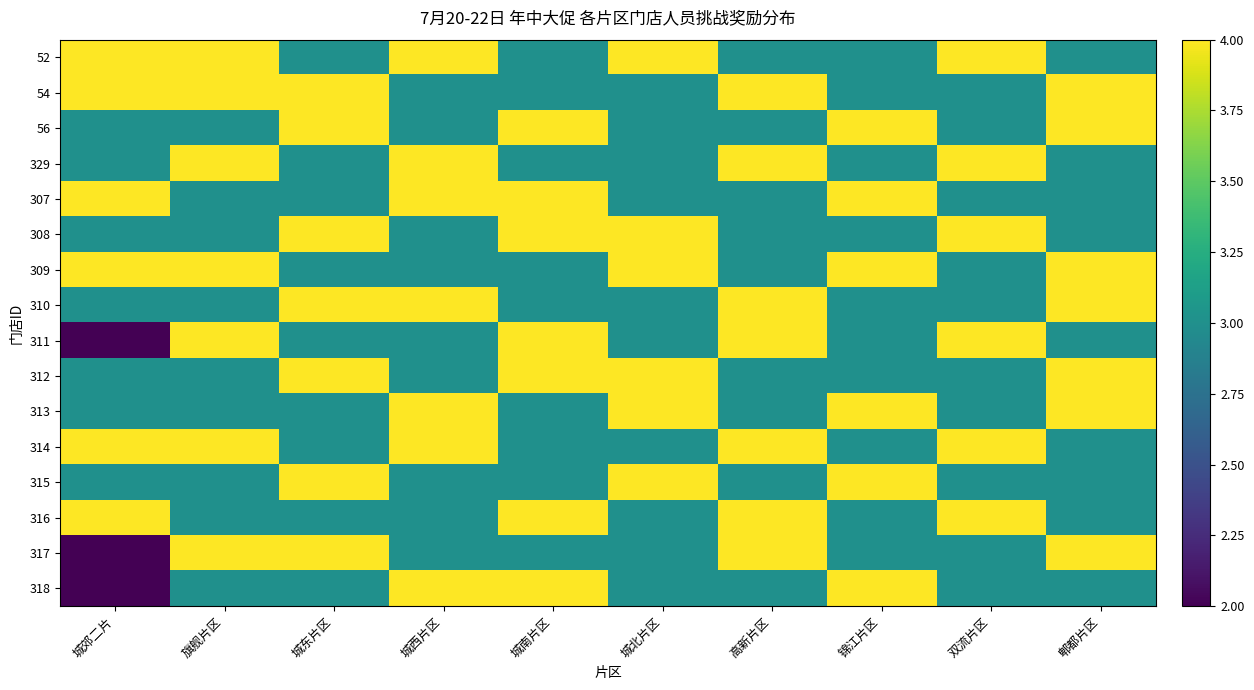

Which category has the lowest value across all series?

城郊二片